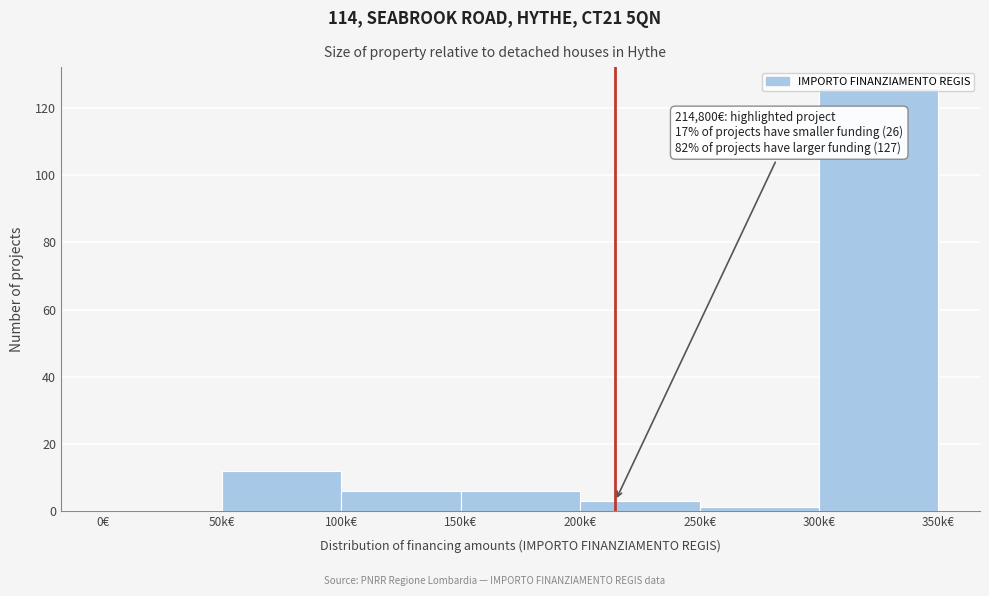

Which category has the highest value across all series?

300k€